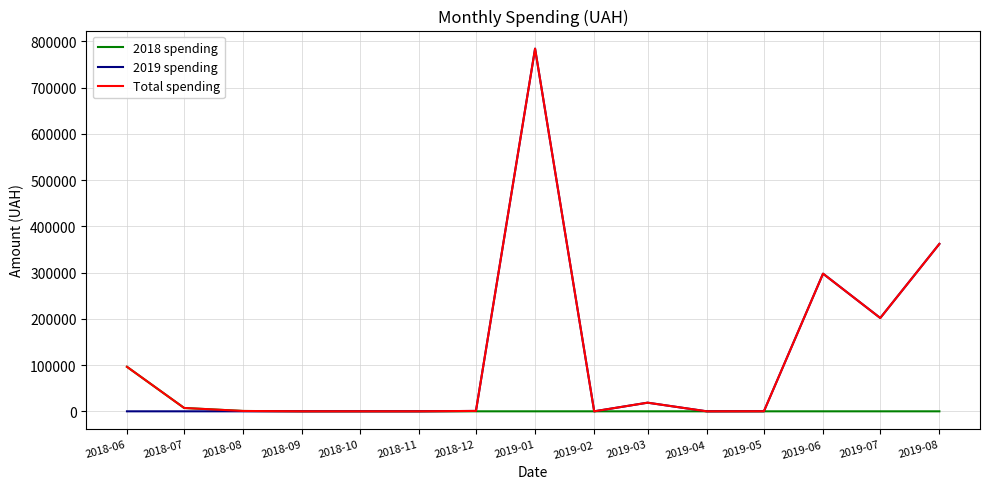

The value of 2018 spending at 2018-11 is 0.0. True or false?

True